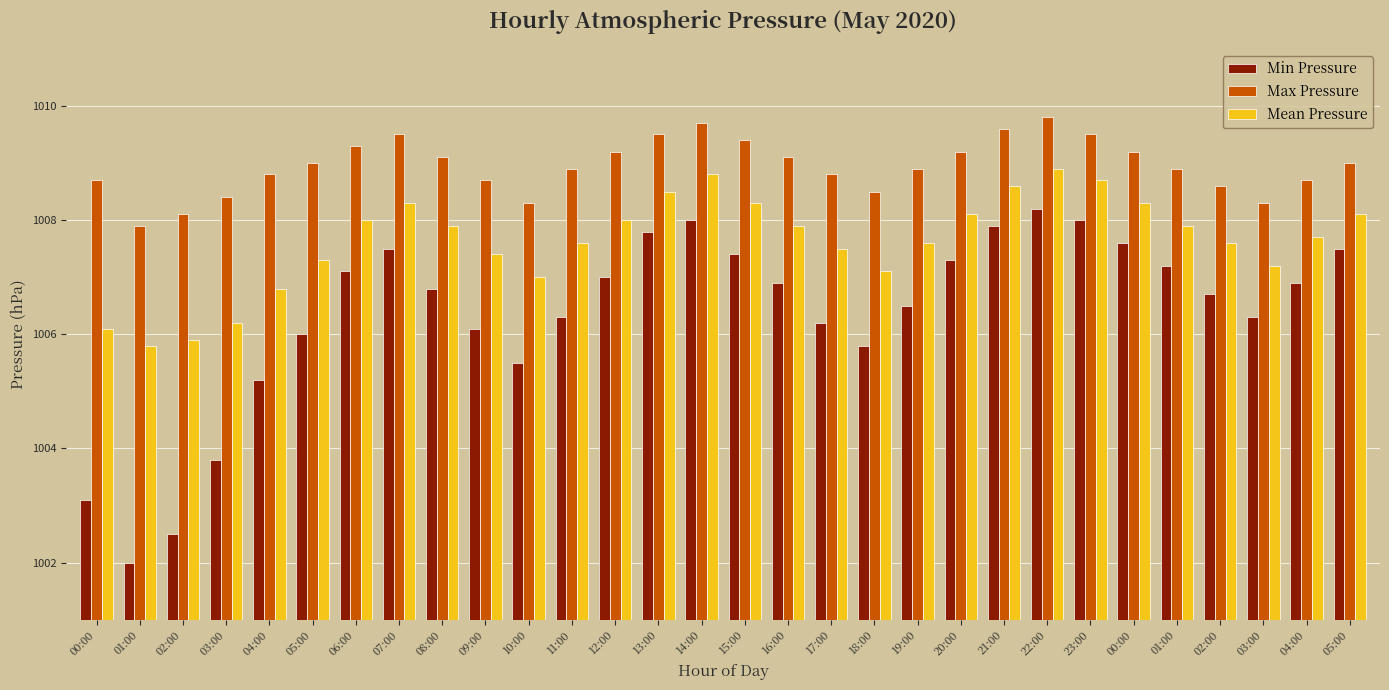

What is the label of the 14th bar from the right?

16:00